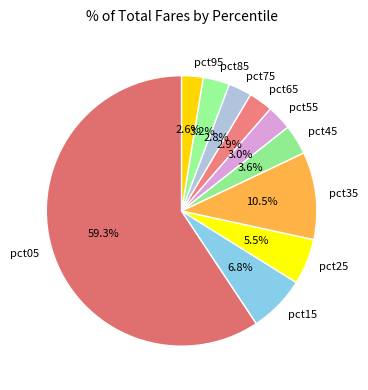

Is it true that pct65 is 3% of the pie?

True